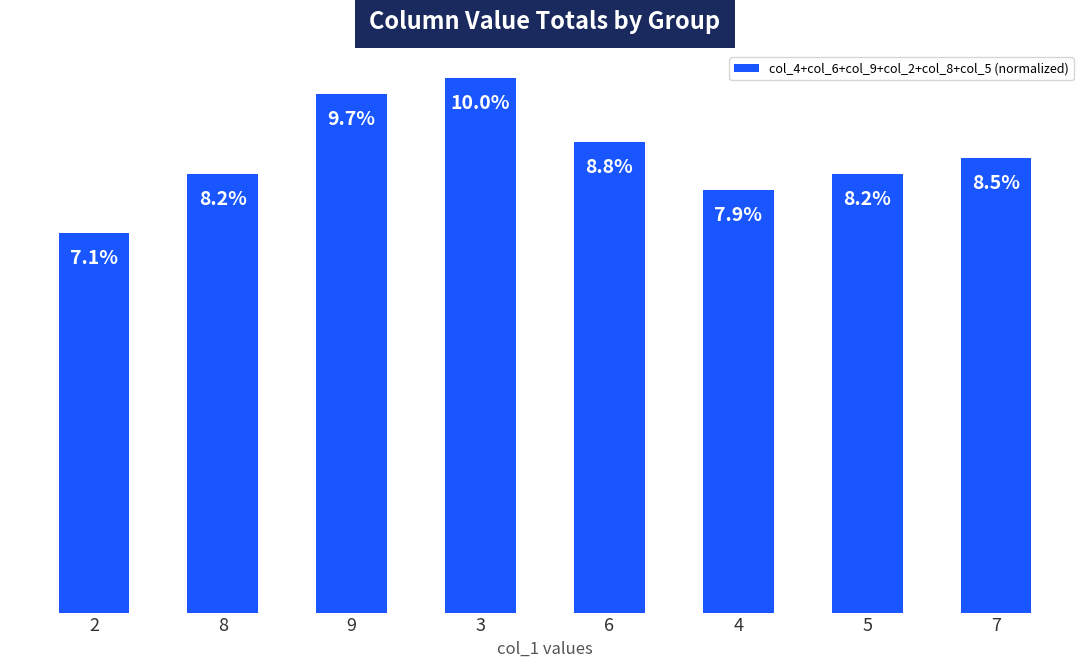

Are the bars horizontal?

No